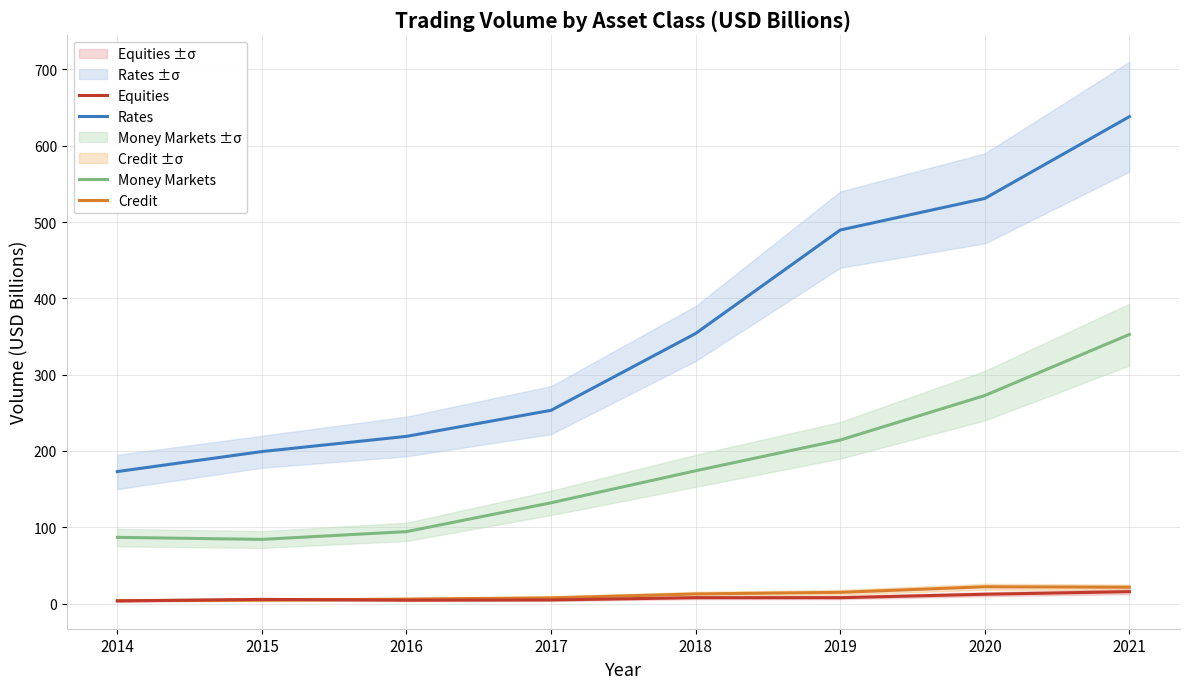

True or false: Money Markets and Equities cross at least once.

False